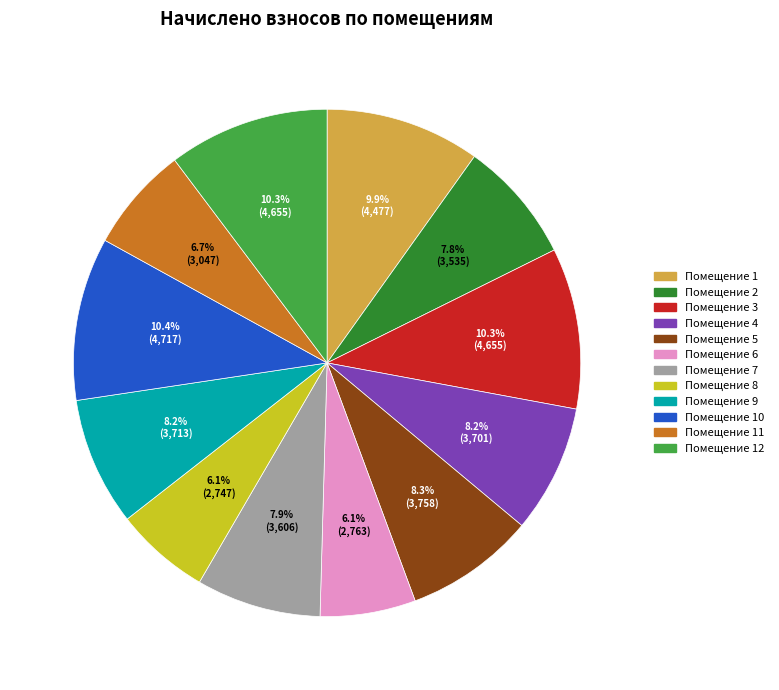

What portion of the pie excludes Помещение 9?

91.8%